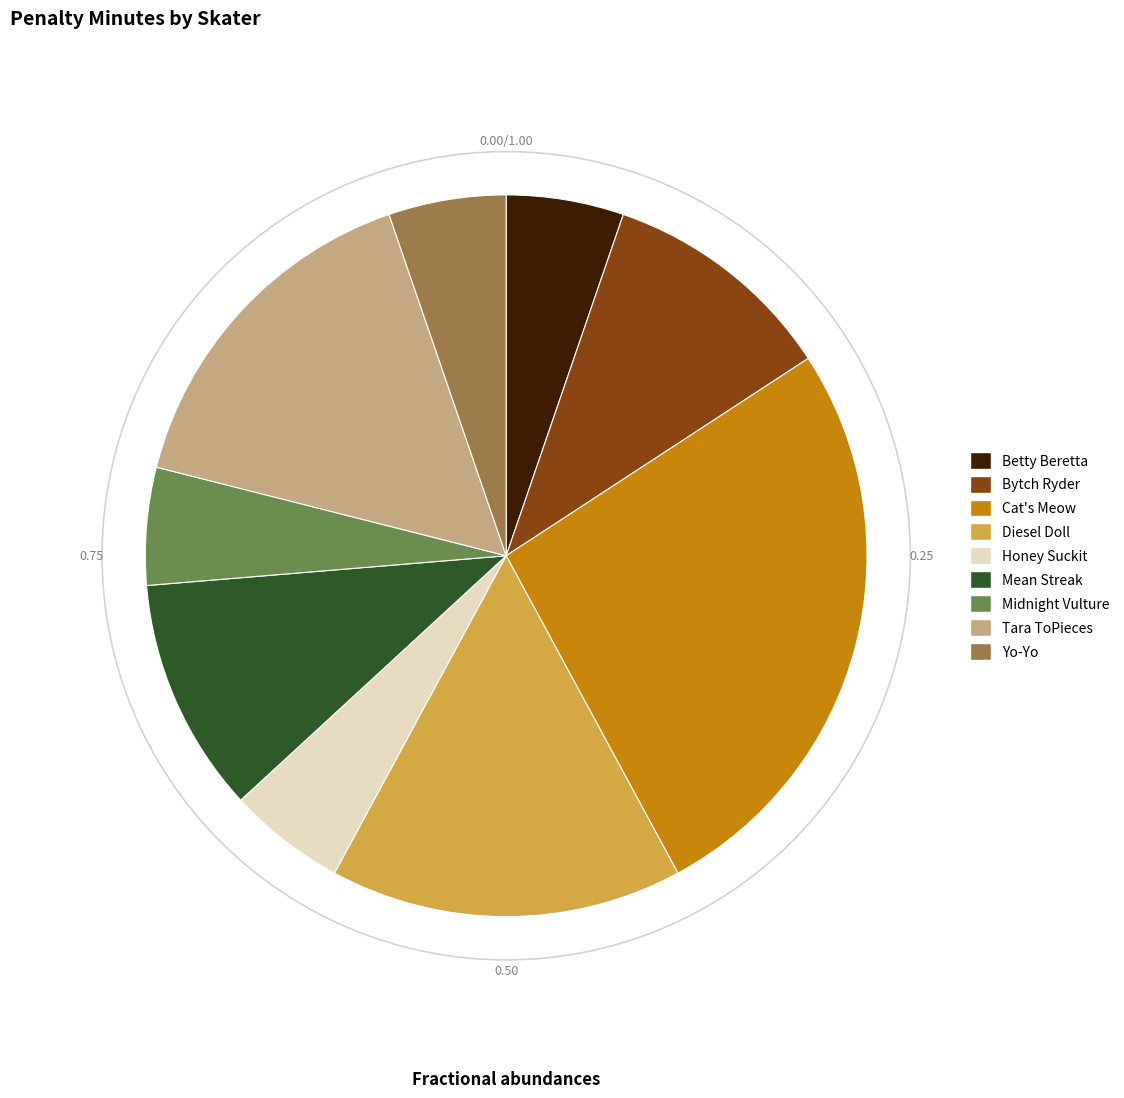

Combined, do Betty Beretta and Diesel Doll account for over 50%?

No